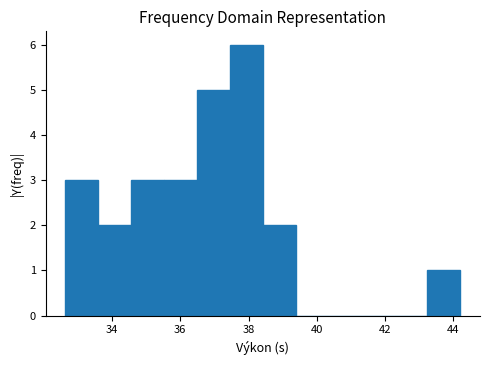

Reading left to right, list every bar in this chart as the range it spans on the x-axis followed by its height. Neither the bar edges nor the heights are printed on the chart, so give them approximately, as read against the axes.

32.6 to 33.6: 3
33.6 to 34.6: 2
34.6 to 35.6: 3
35.6 to 36.4: 3
36.4 to 37.4: 5
37.4 to 38.4: 6
38.4 to 39.4: 2
39.4 to 40.4: 0
40.4 to 41.4: 0
41.4 to 42.2: 0
42.2 to 43.2: 0
43.2 to 44.2: 1